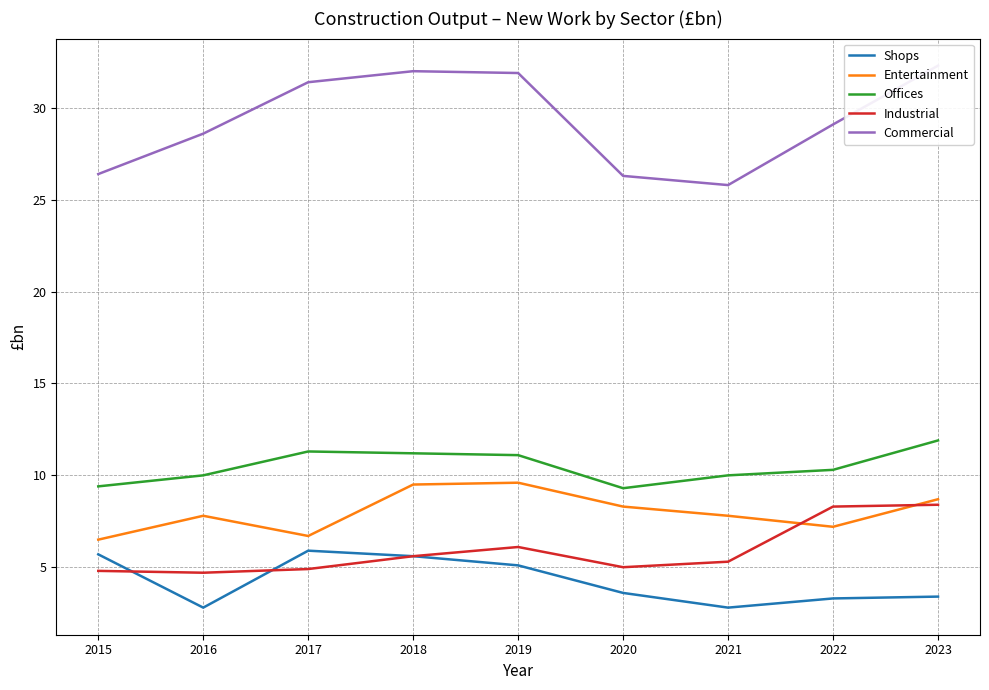

Rank the categories by Offices value from lowest to highest.

2020, 2015, 2016, 2021, 2022, 2019, 2018, 2017, 2023